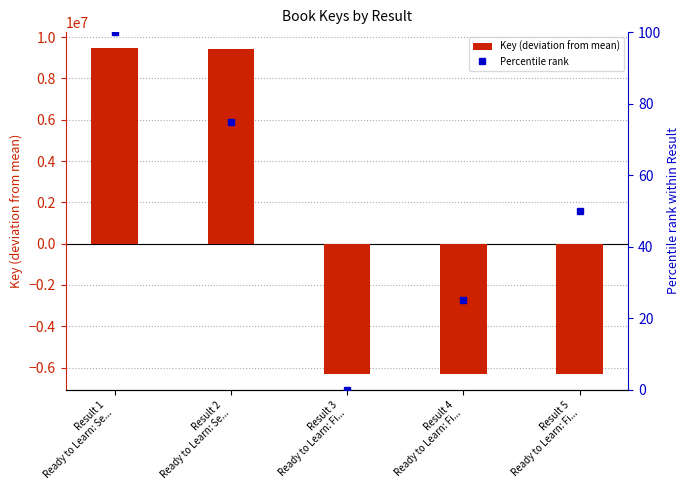

The Percentile rank series shows 23.0 at Result 5
Ready to Learn: Fi.... True or false?

False